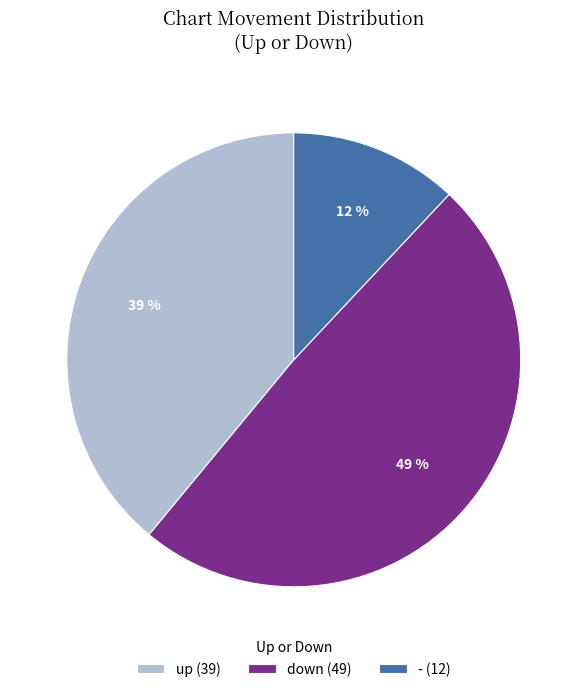

Does any single category account for the majority?

No